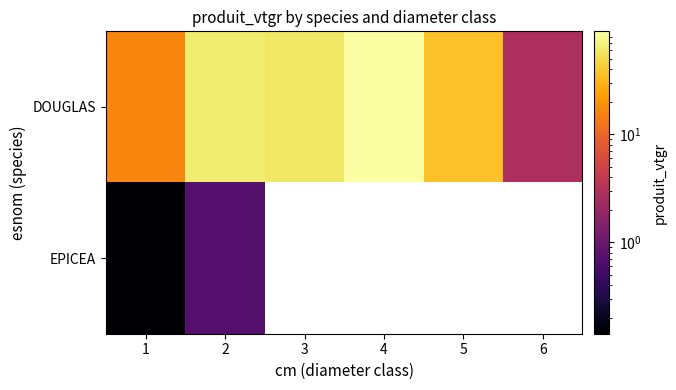

Where does the DOUGLAS series first go above 59?

2